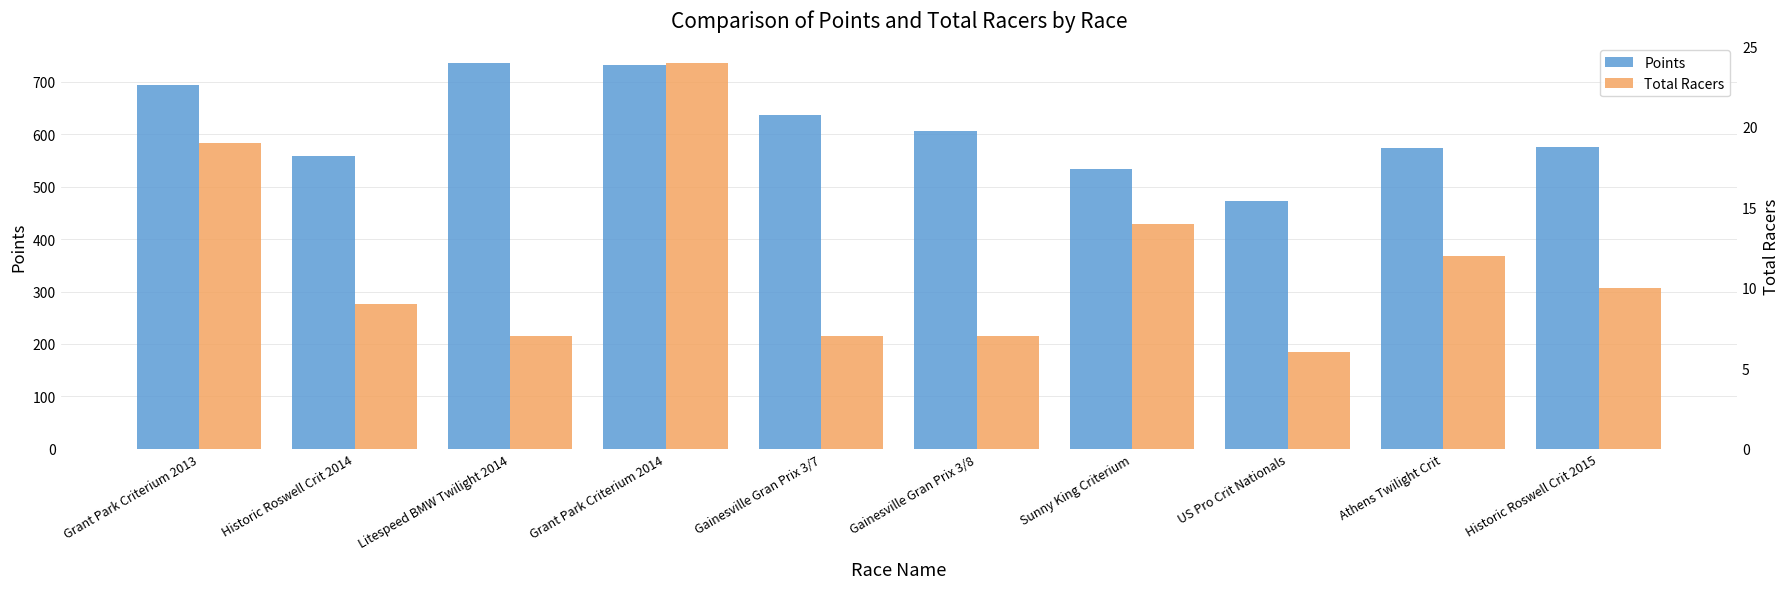

What is the lowest value of the Points series?

473.4